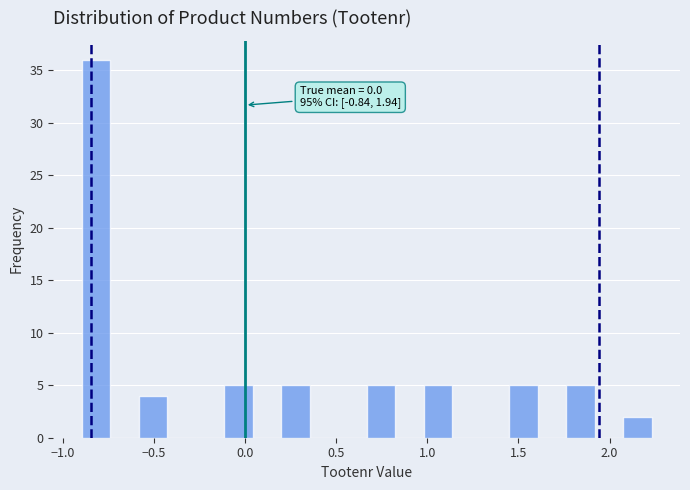

Read against the x-axis, roughly where is the centre of the tallest bar?

-0.80